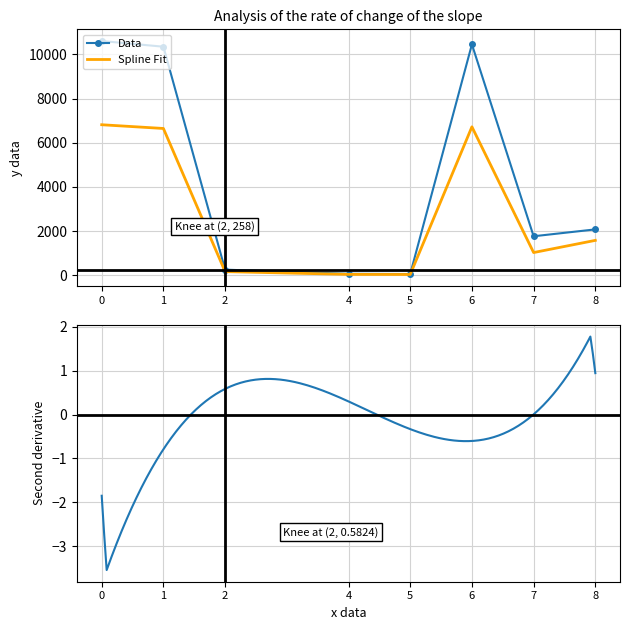

The value of Data at 7 is 1769. True or false?

True